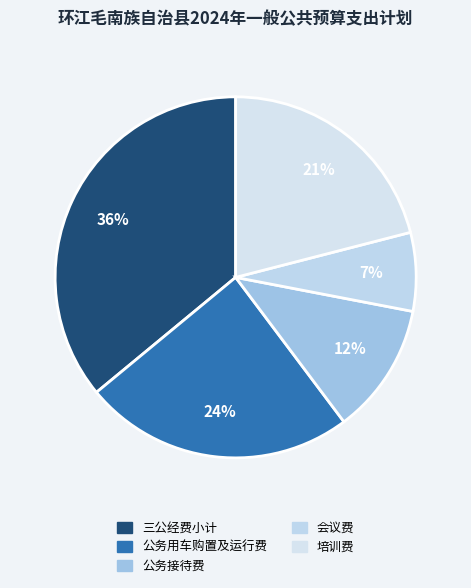

Is it true that 公务用车购置及运行费 is 24% of the pie?

True